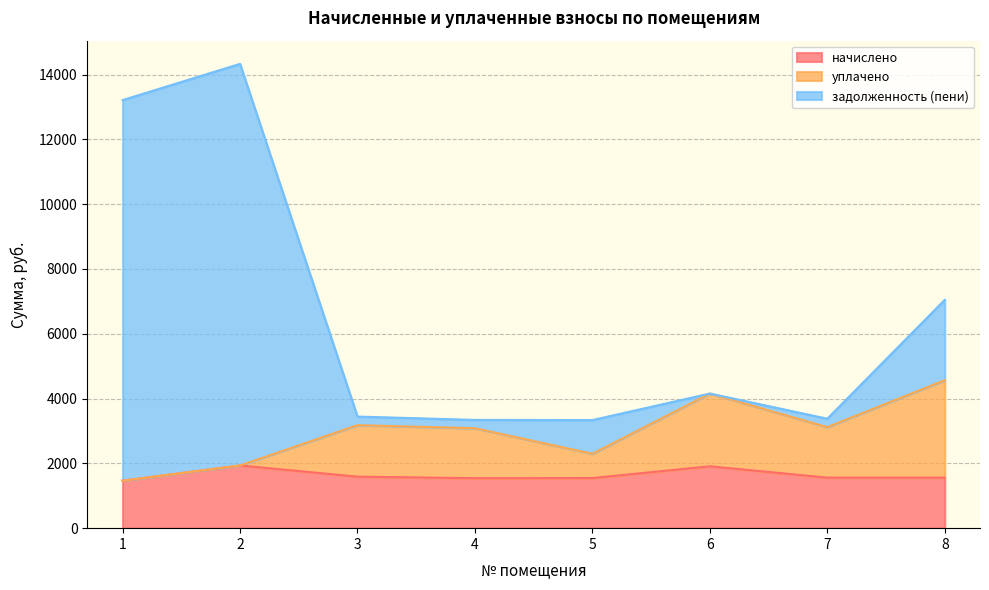

At 5, list the series in order from smallest to largest.

начислено, уплачено, задолженность (пени)